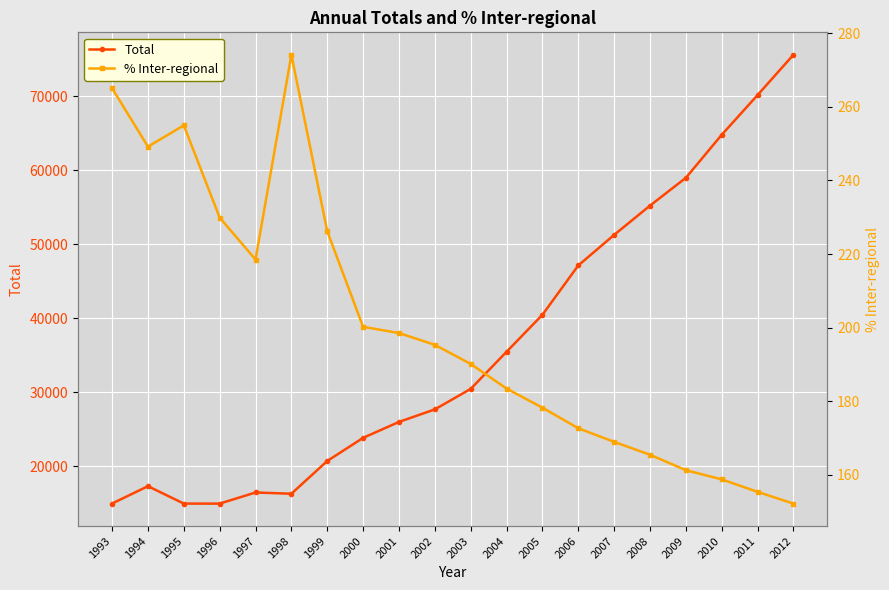

True or false: Total and % Inter-regional intersect in this chart.

False